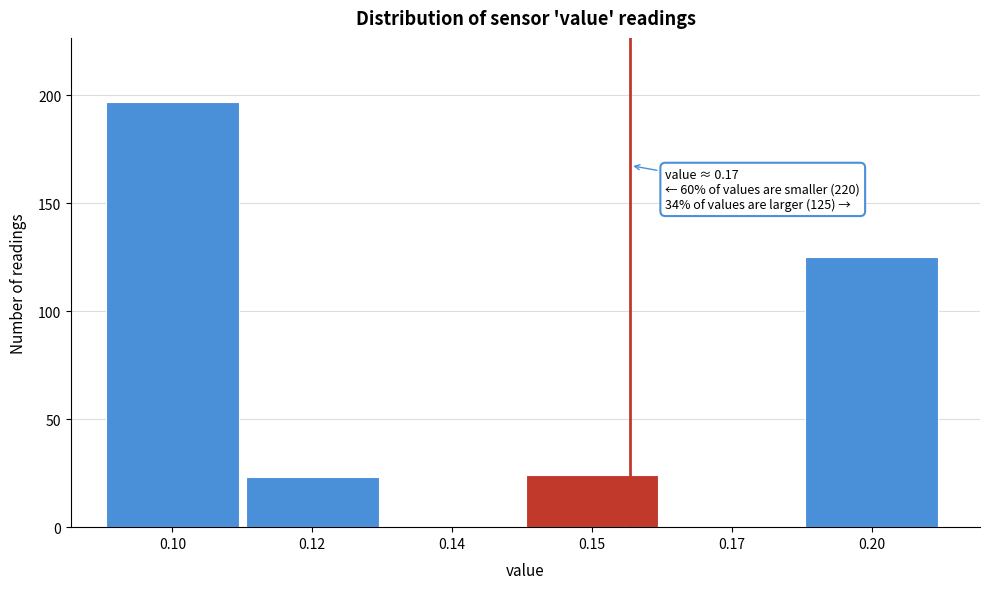

Reading right to left, extract all data points from this chart.

0.20=125	0.17=0	0.15=24	0.14=0	0.12=23	0.10=197